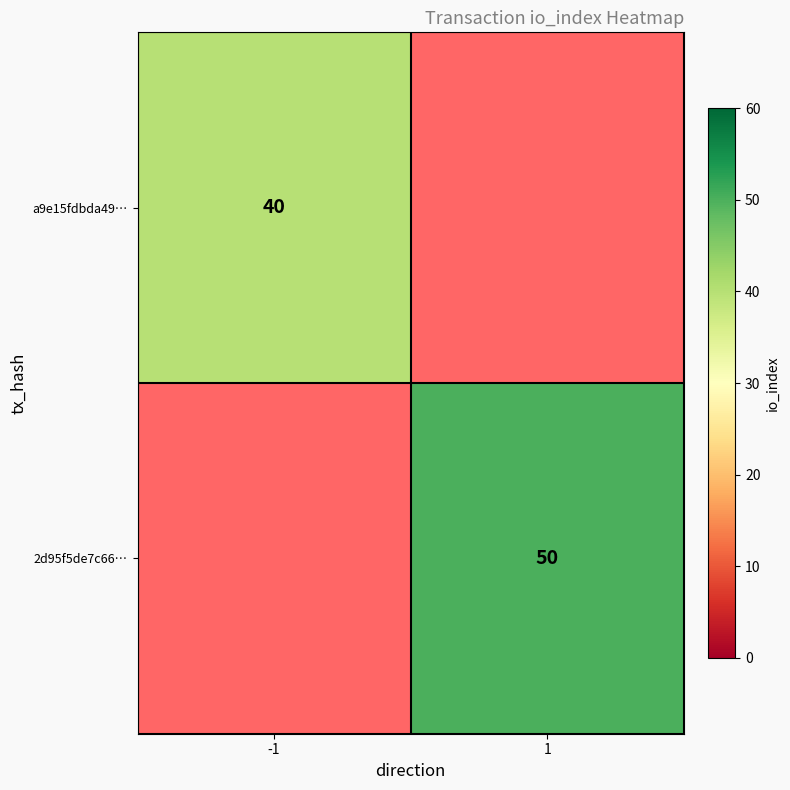

The value of 2d95f5de7c66… at 1 is 50. True or false?

True